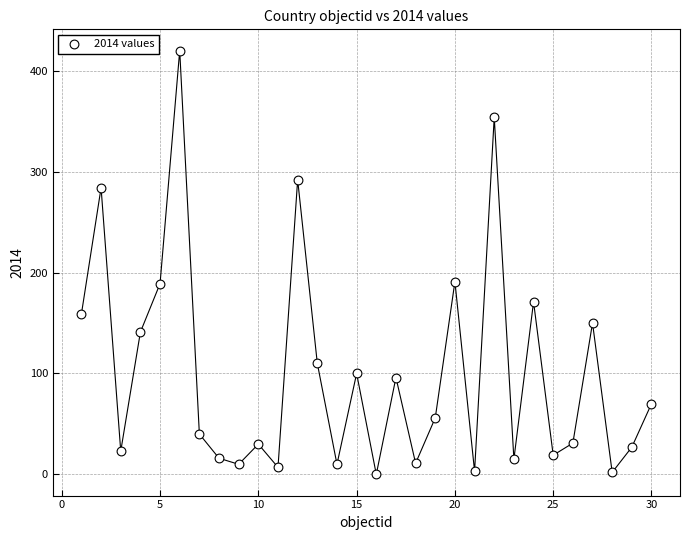

What is the range of Y values (max minus min)?

420